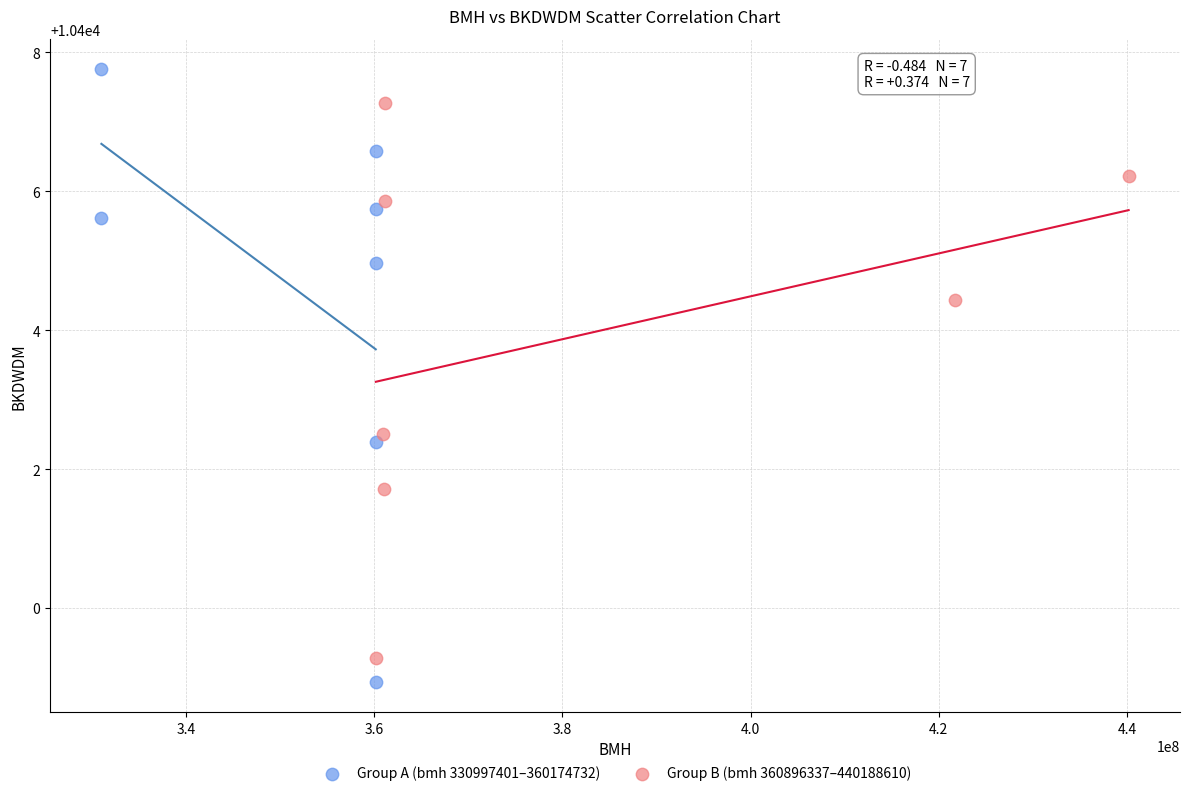

Which series reaches the maximum Y coordinate?

Group A (bmh 330997401–360174732)